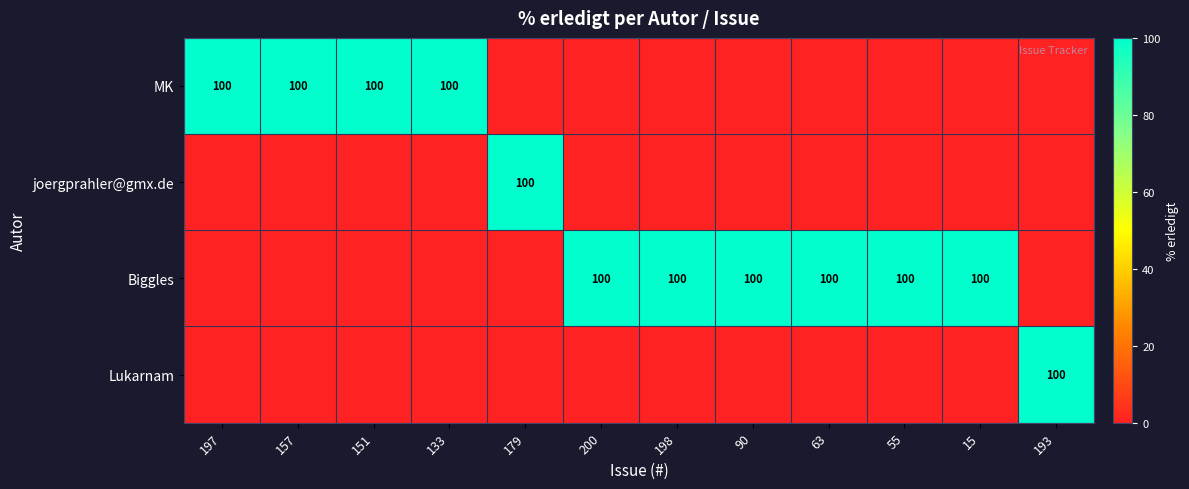

Is it true that Biggles equals 162 at 55?

False